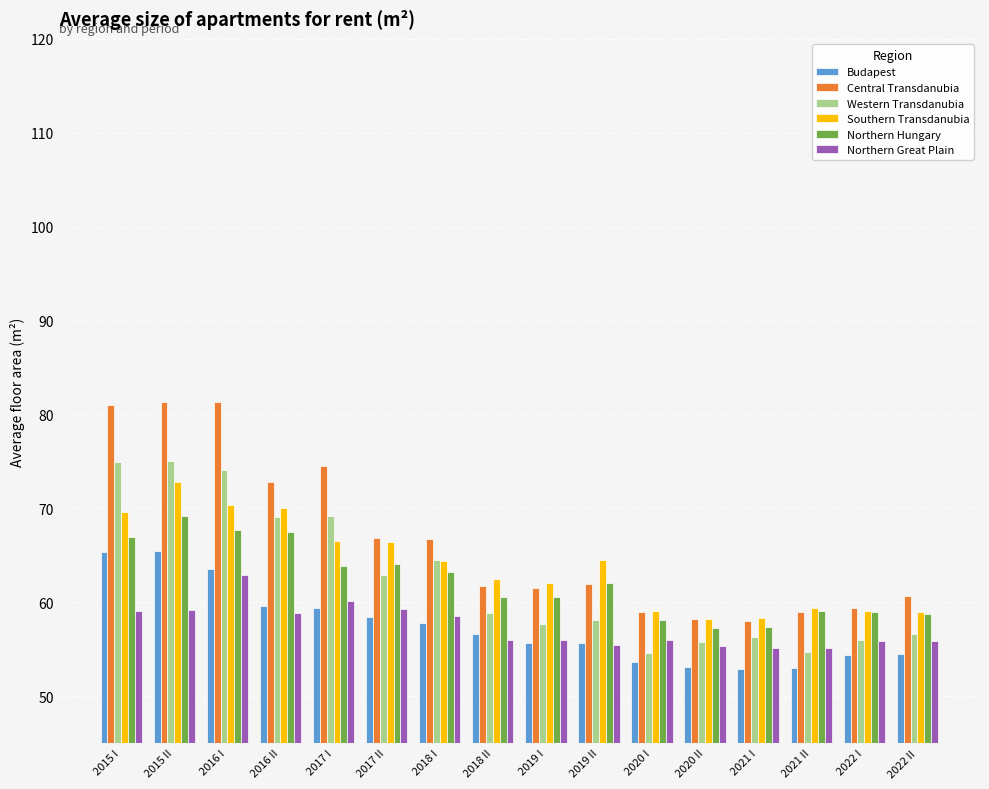

How many bars are there in each group?

6